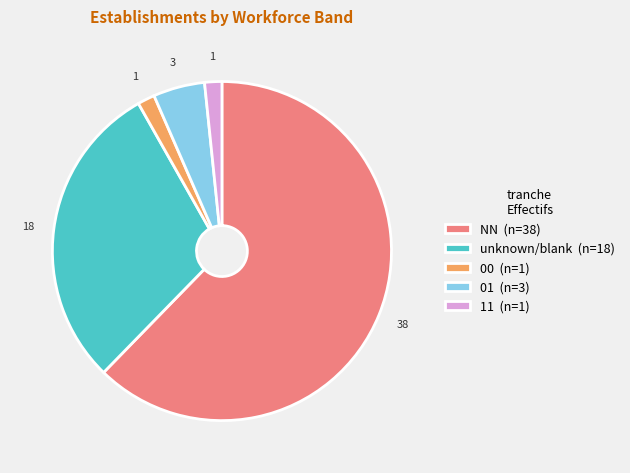

What is the largest slice in the pie chart?

NN (n=38)